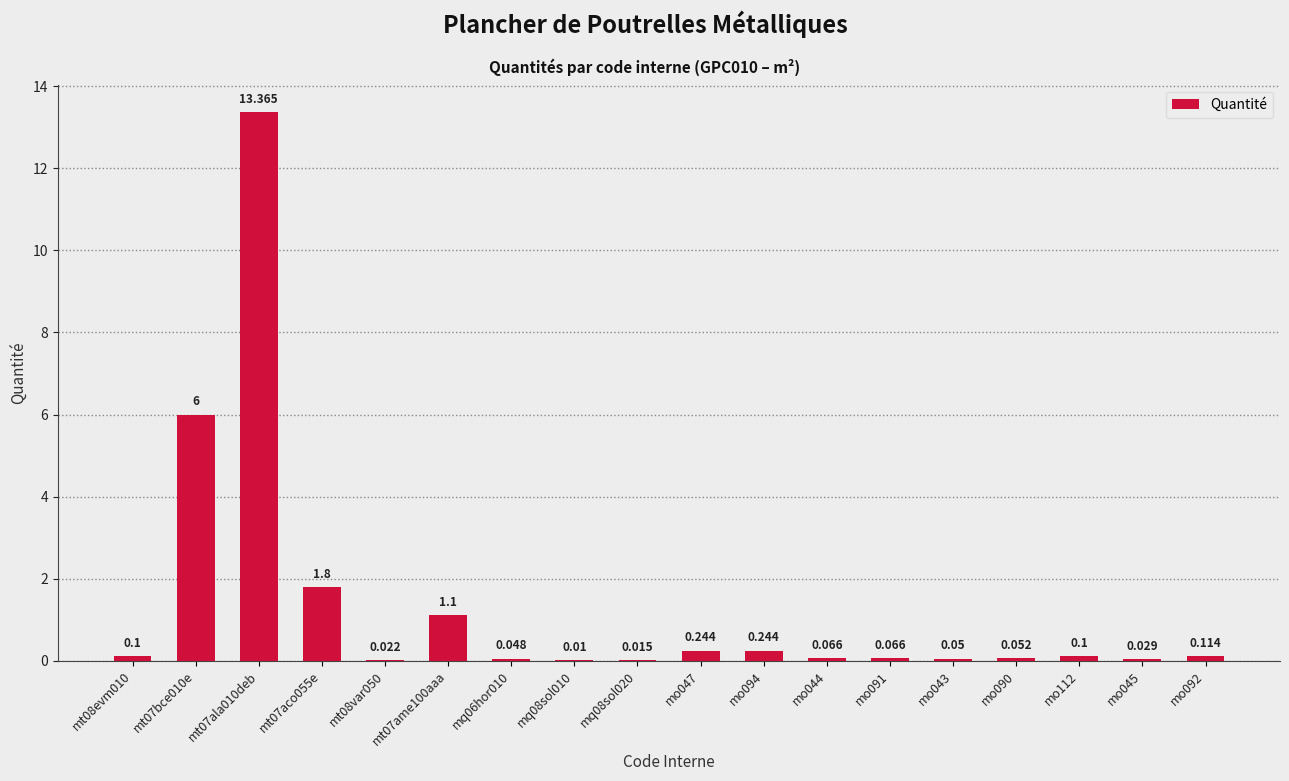

How many categories are shown in the chart?

18